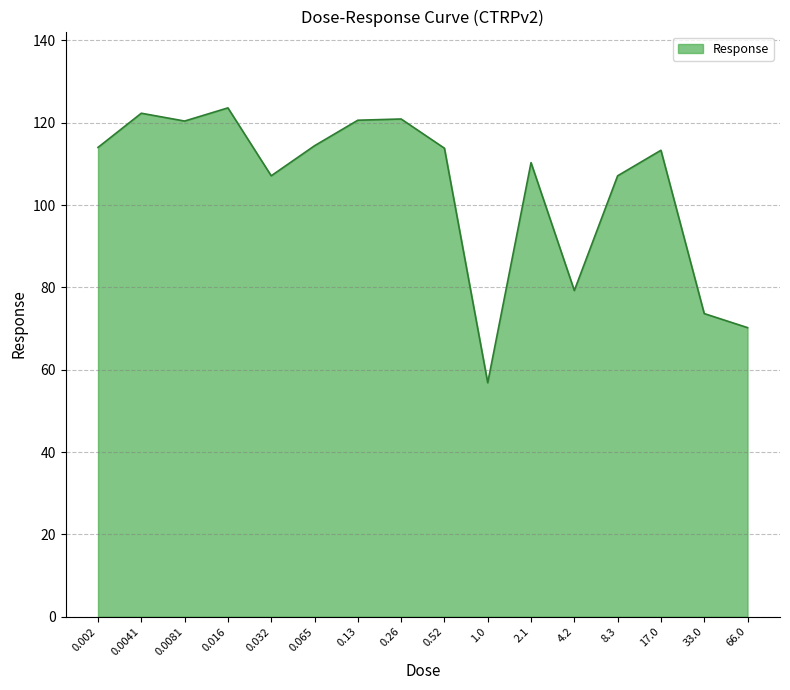

What is the sum of the values at 4.2 and 0.13?

199.8